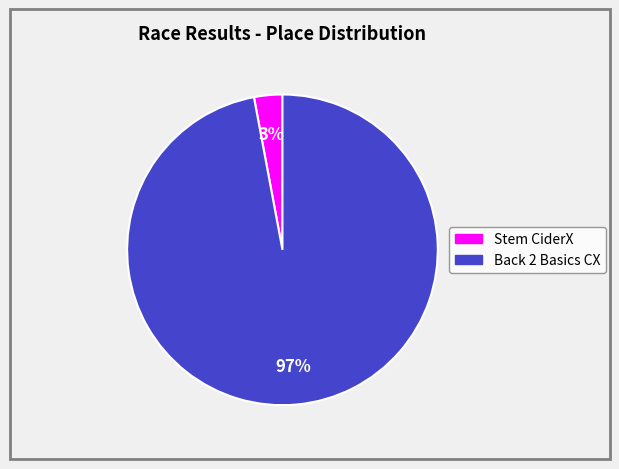

Is the sum of Back 2 Basics CX and Stem CiderX greater than half?

Yes